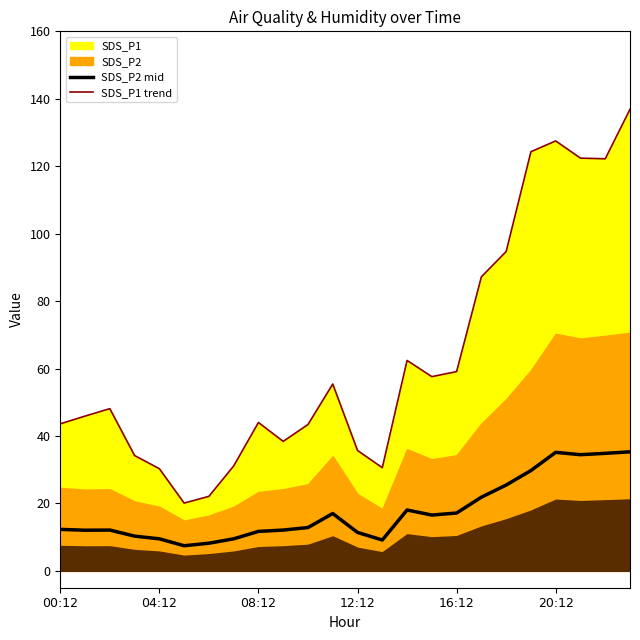

What is the difference between the maximum and second lowest values in the SDS_P2 mid series?

27.1